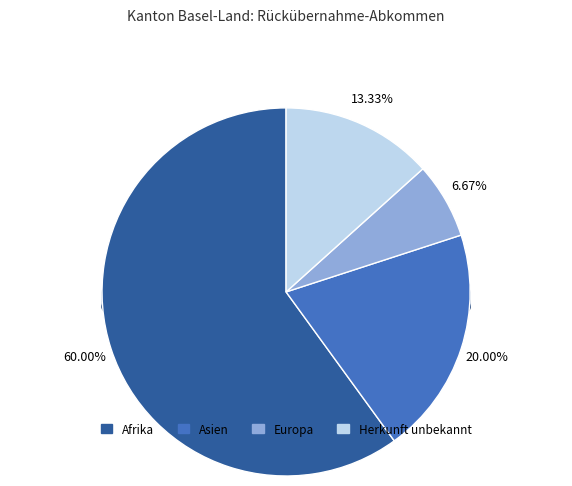

Rank the categories by value from lowest to highest.

Europa, Herkunft unbekannt, Asien, Afrika